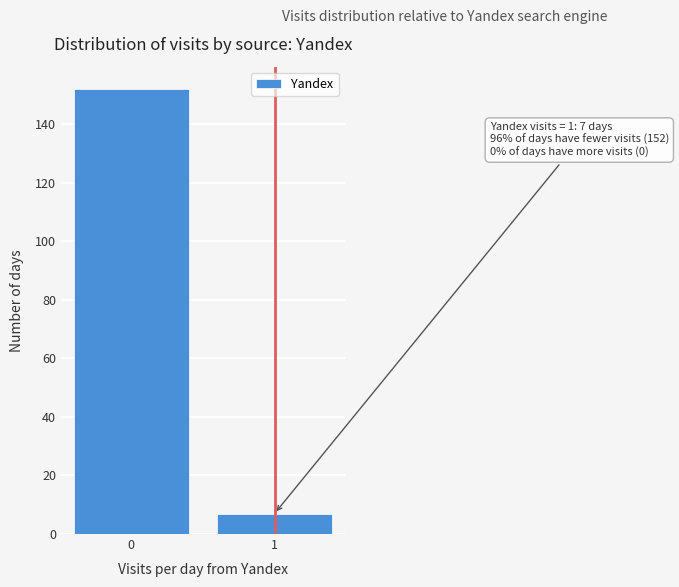

Reading right to left, transcribe all the data shown in this chart.

7	152